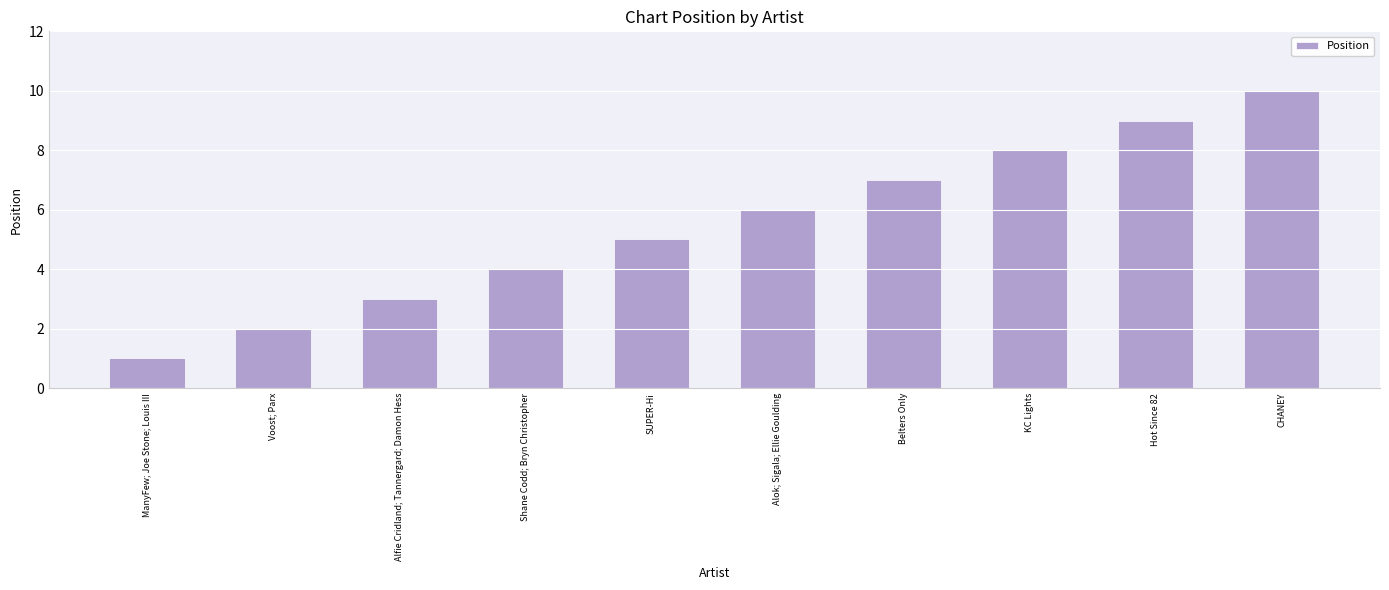

Count the number of data series in this chart.

1